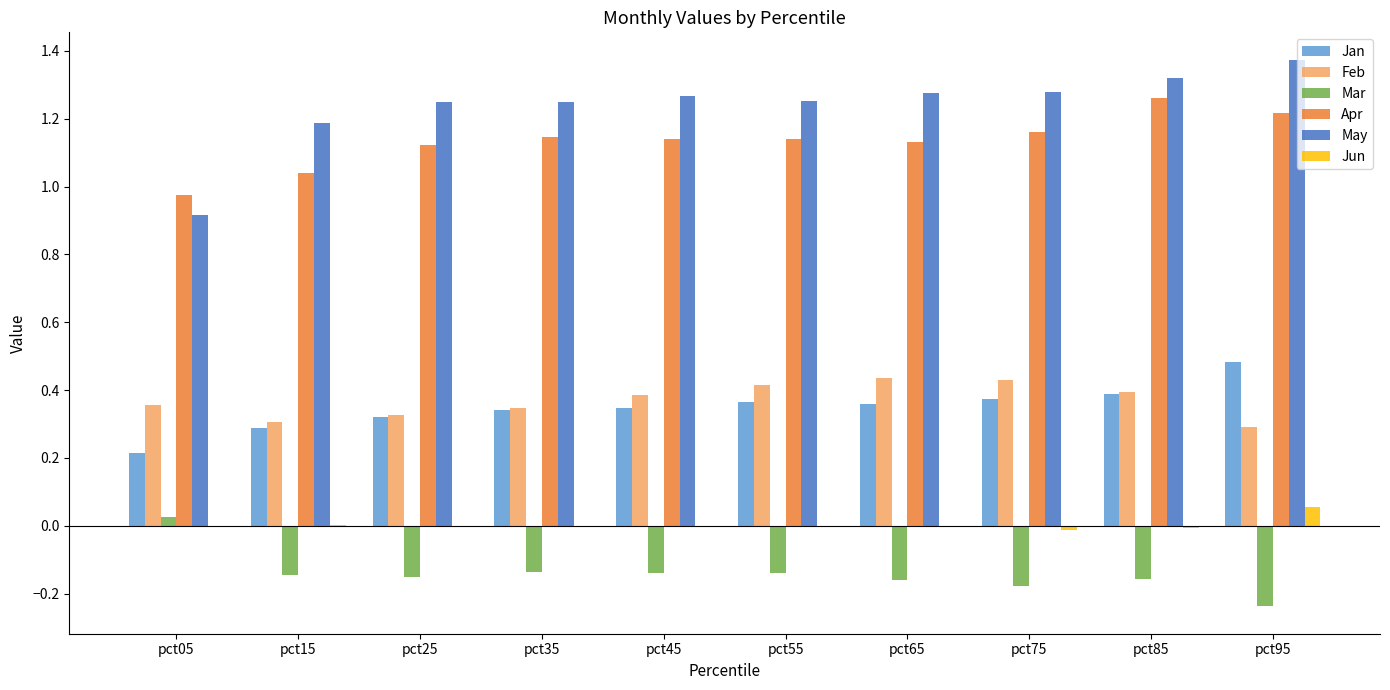

Which series changed the most between pct05 and pct65?

May